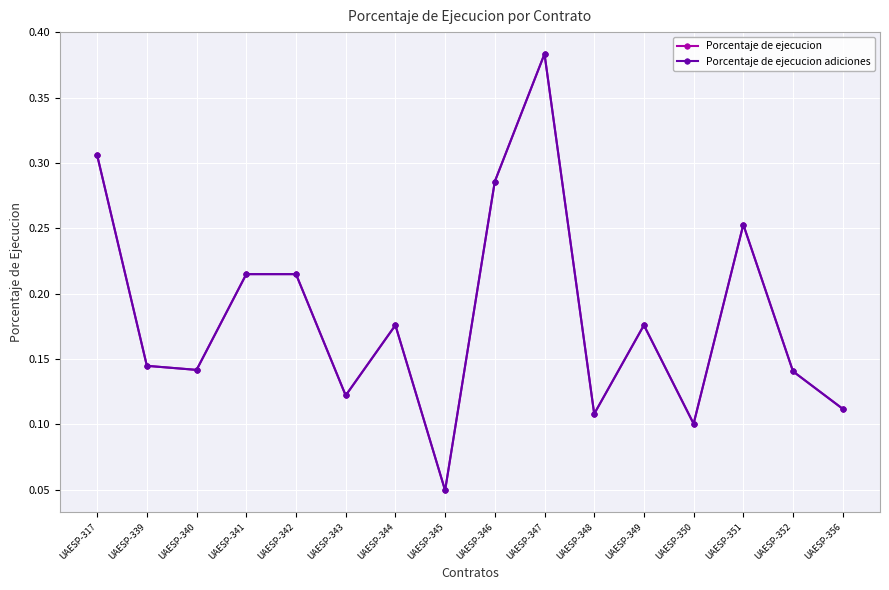

Which series has the largest total across all categories?

Porcentaje de ejecucion